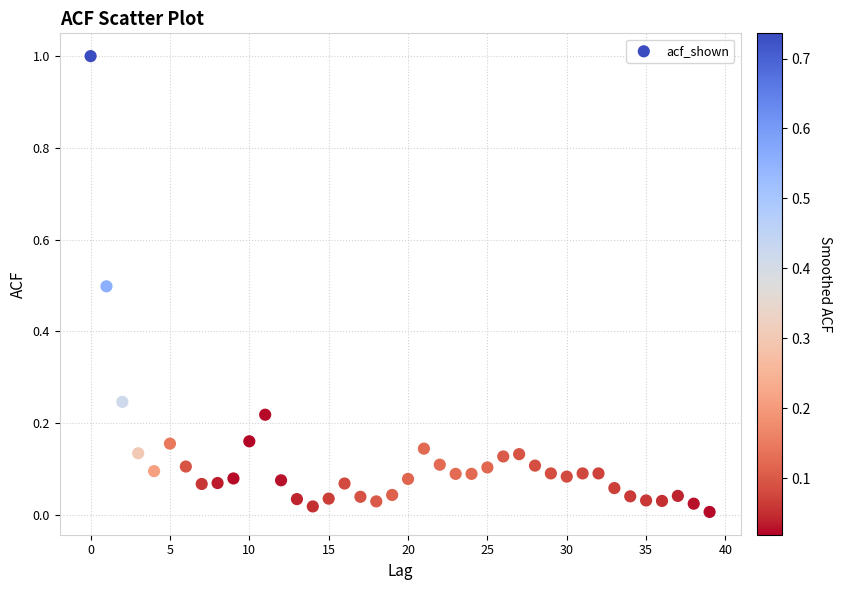

What is the range of Y values (max minus min)?

1.0